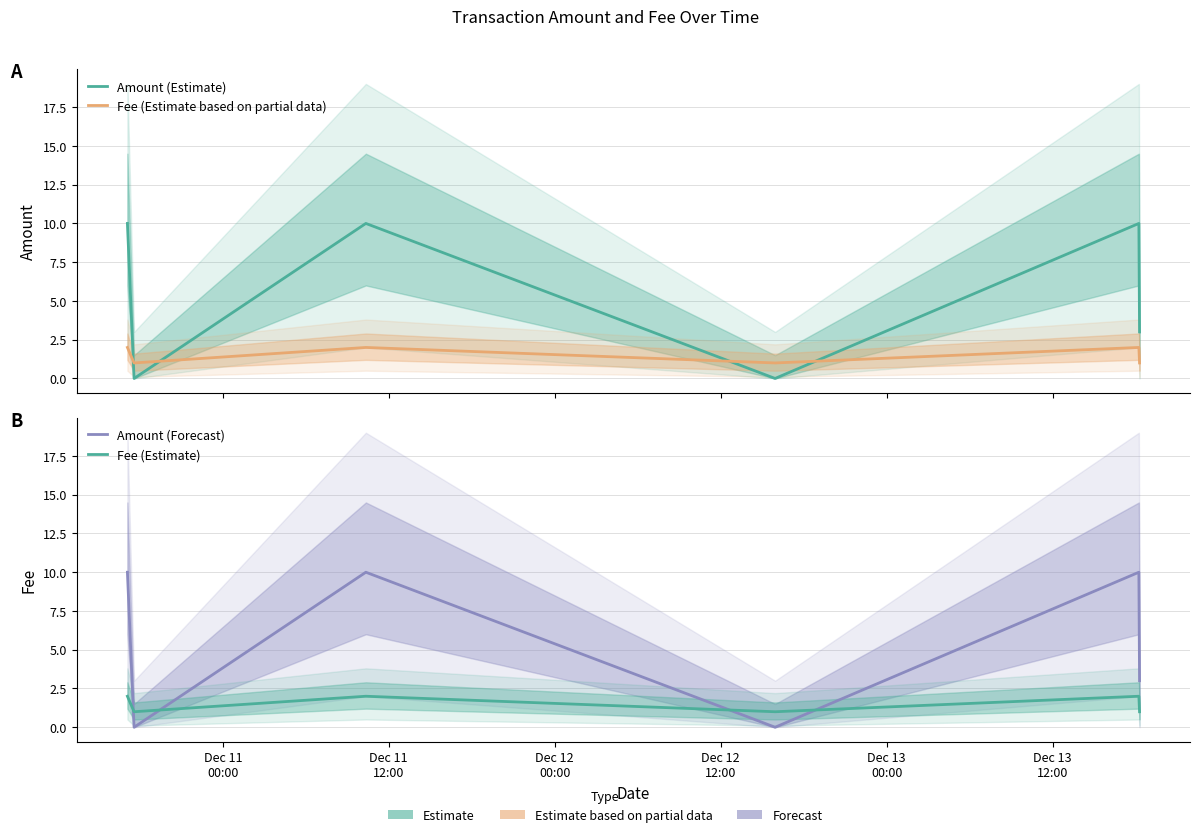

What is the value of the Amount (Estimate) point at the 1st from the left?

10